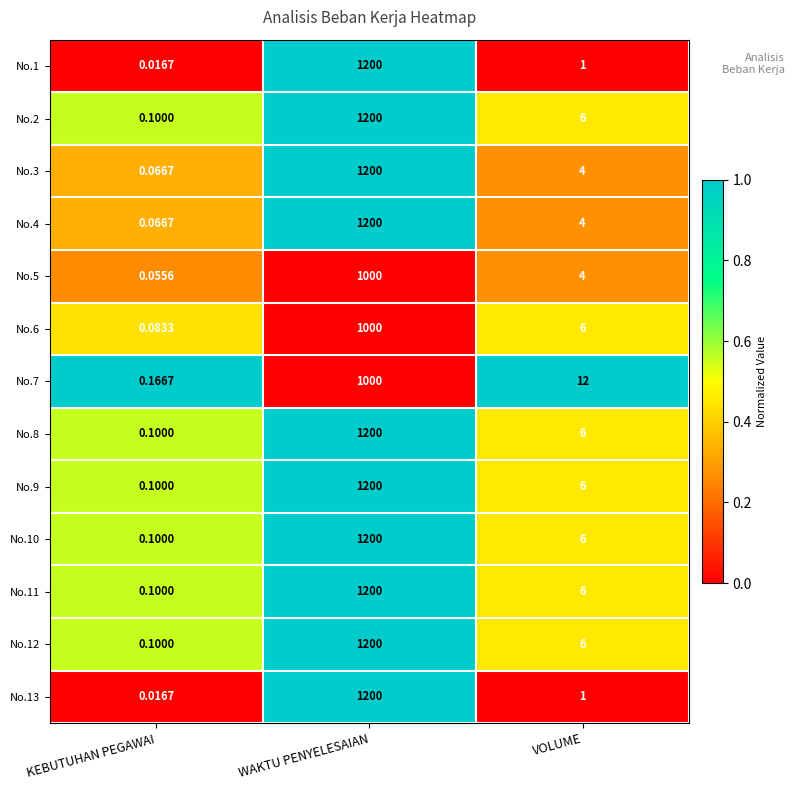

Which label corresponds to the smallest value in the chart?

KEBUTUHAN PEGAWAI